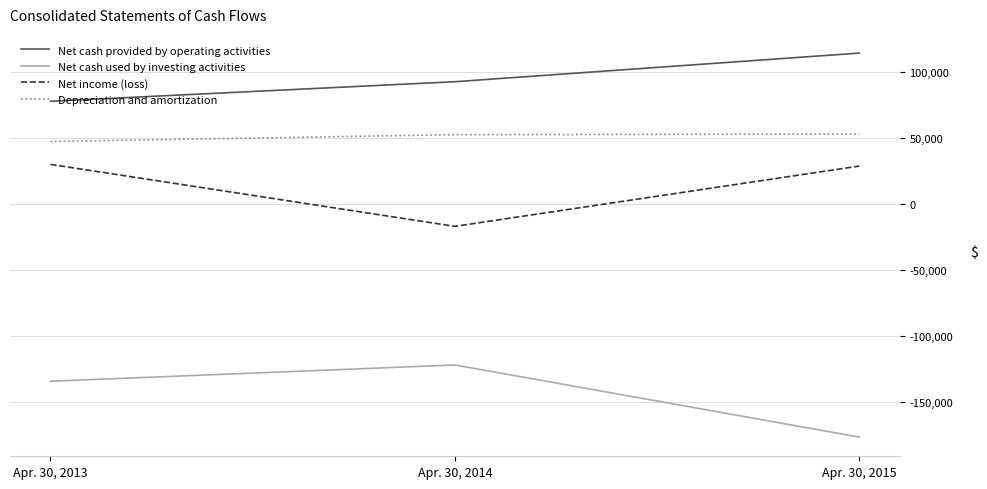

The Net cash provided by operating activities series shows 114179 at Apr. 30, 2015. True or false?

True